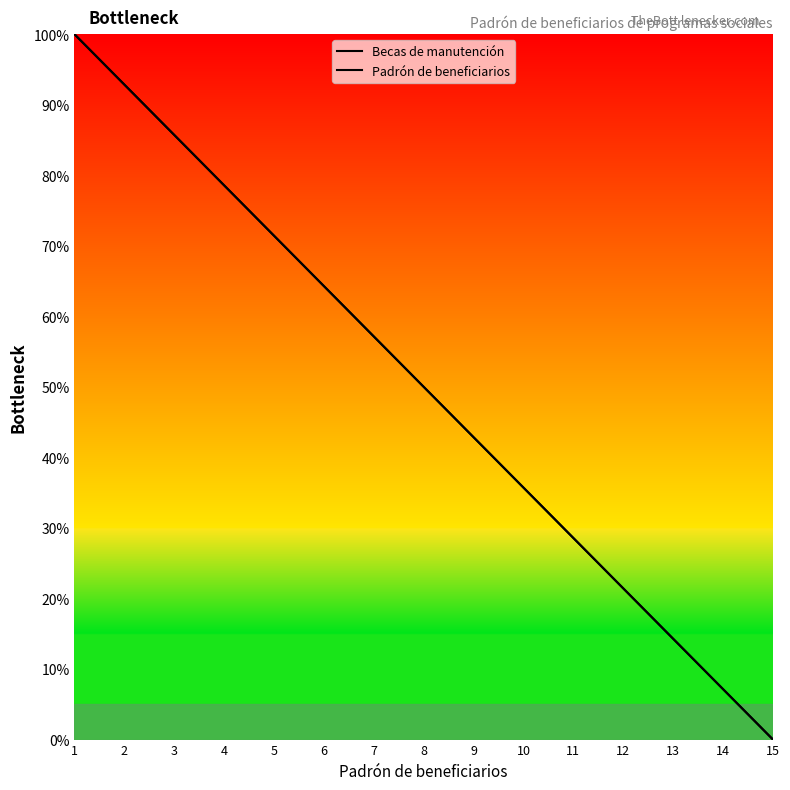

Read the Becas de manutención value at 10.

35.7